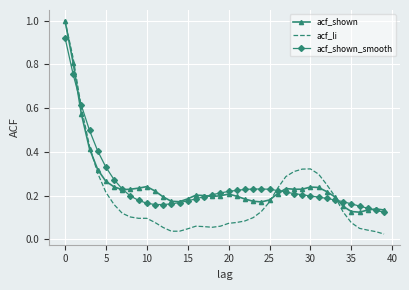

Which series has the largest range (max minus min)?

acf_li